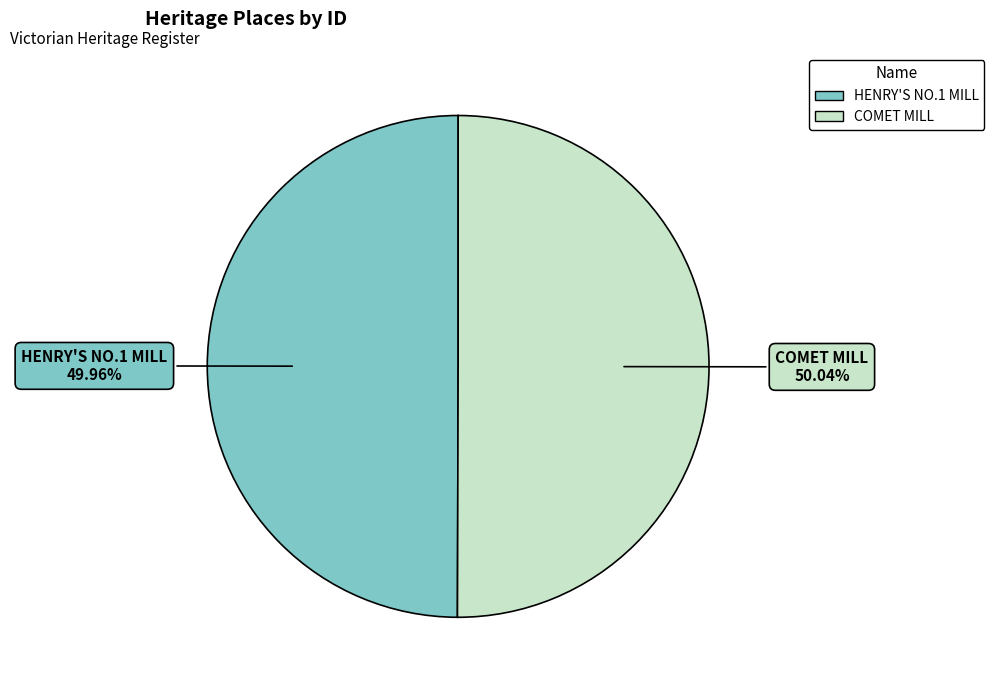

Count the number of slices in the pie.

2